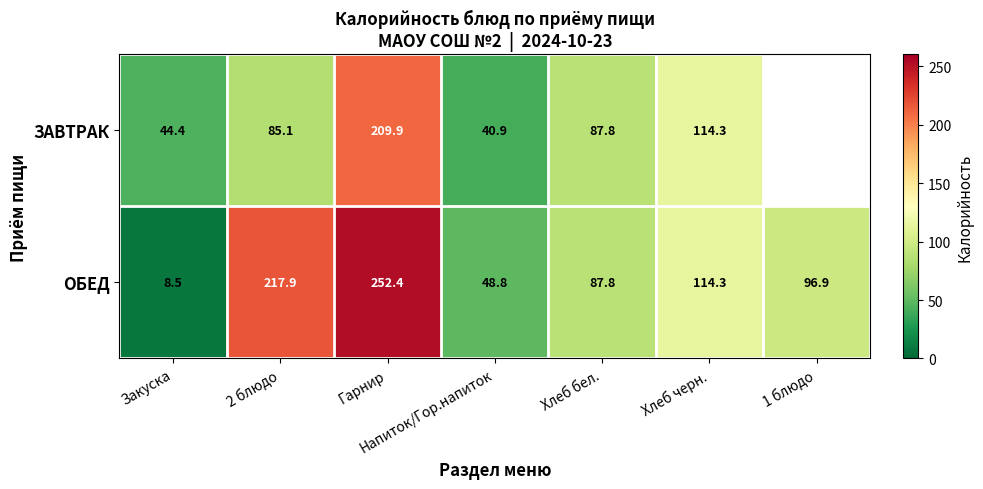

Between 2 блюдо and Напиток/Гор.напиток, which series saw the biggest shift?

ОБЕД